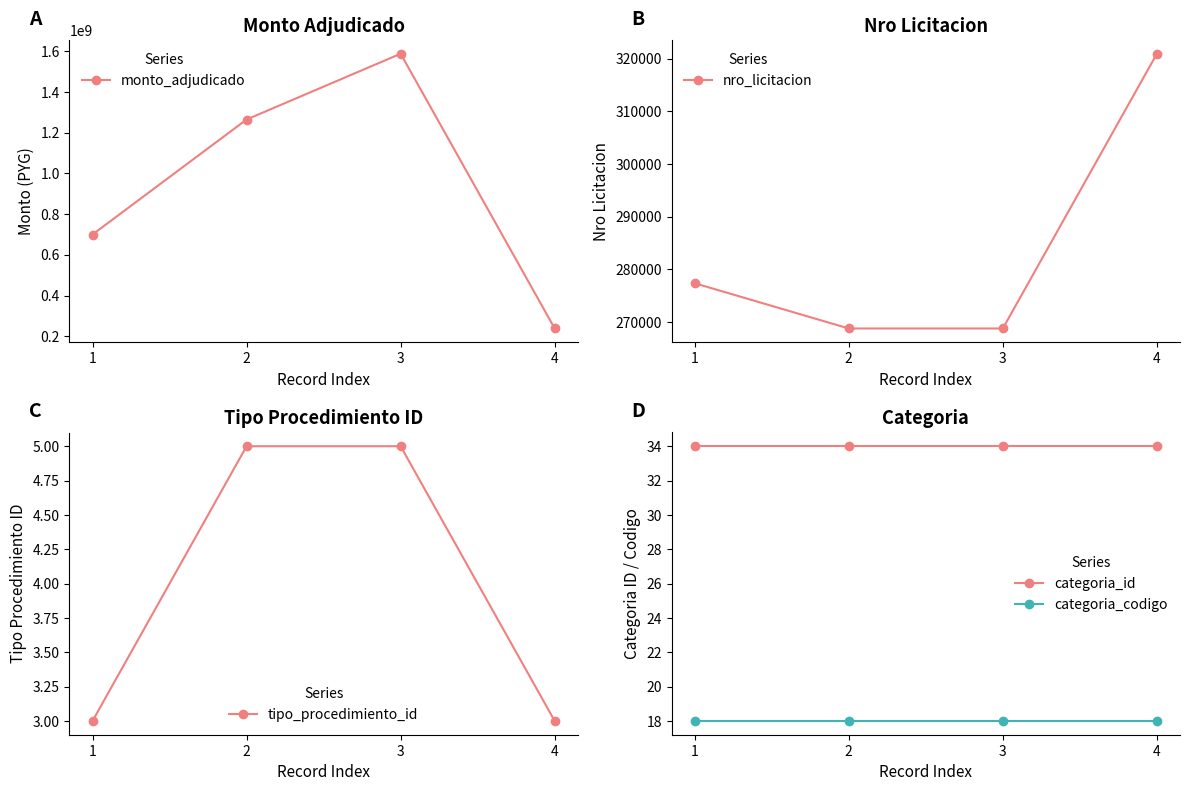

Count the tipo_procedimiento_id values in the range 3 to 5.

4